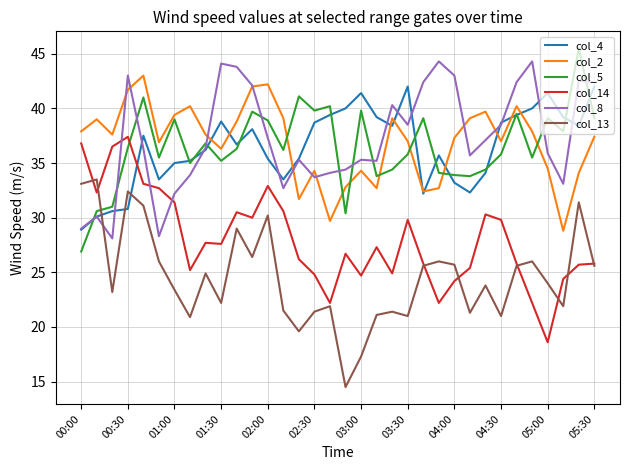

After their last crossing, which series has the higher values: col_13 or col_4?

col_4